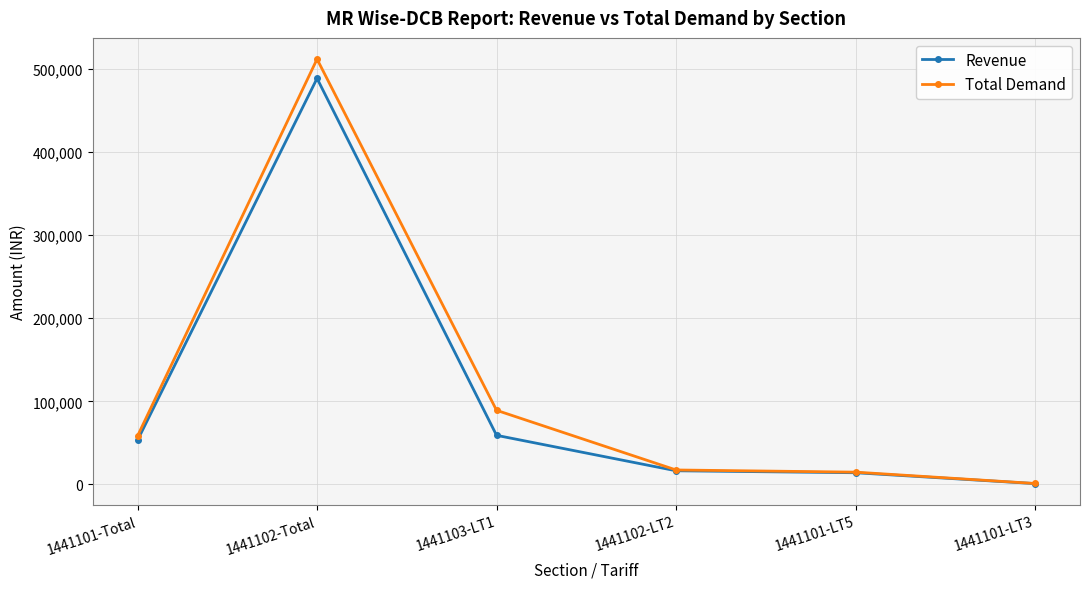

What is the label of the 6th point from the left?

1441101-LT3